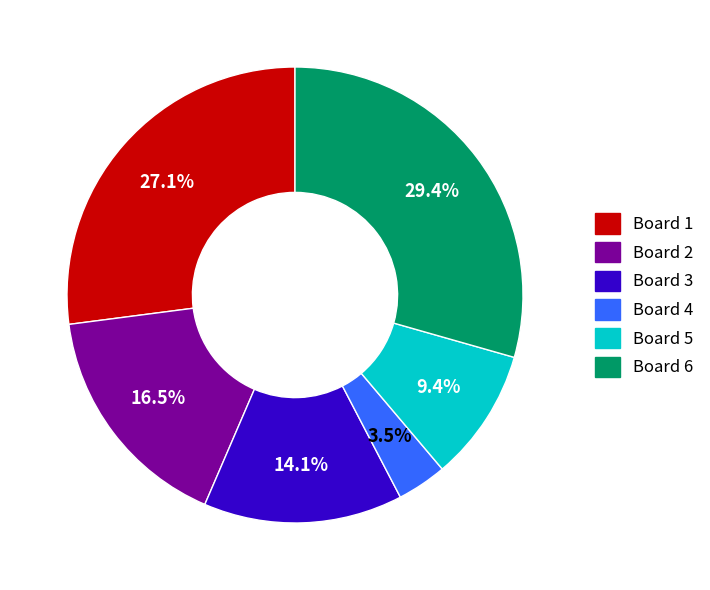

Rank the categories by value from highest to lowest.

Board 6, Board 1, Board 2, Board 3, Board 5, Board 4